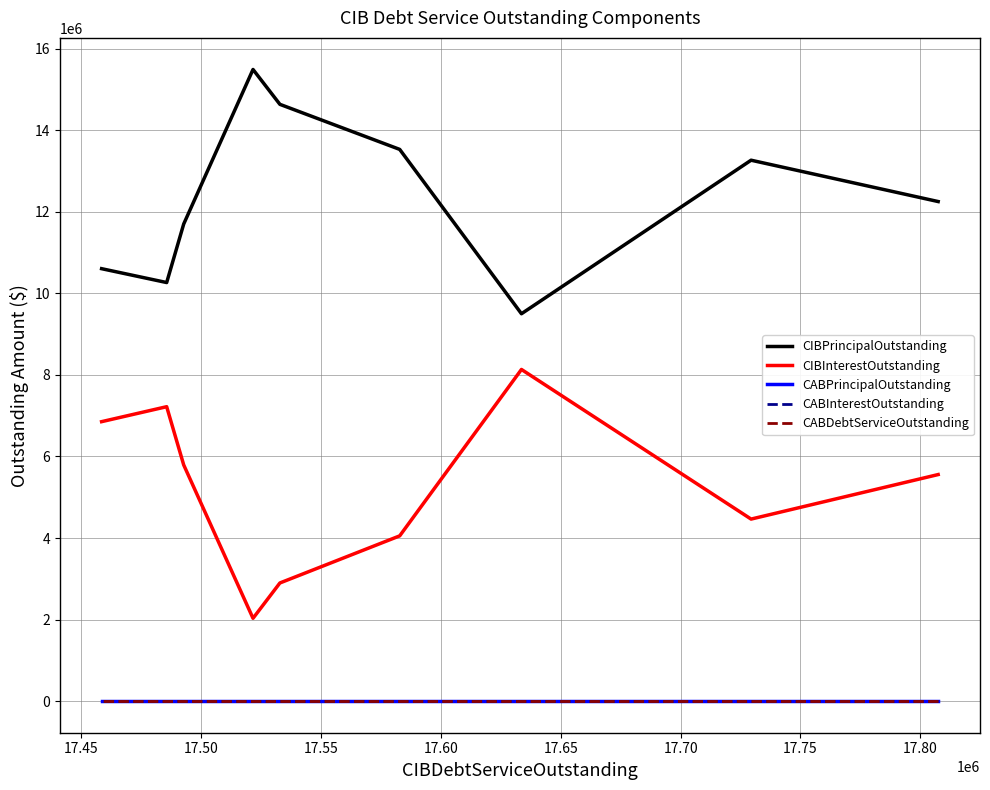

The value of CABPrincipalOutstanding at 17.45 is 0.0. True or false?

True